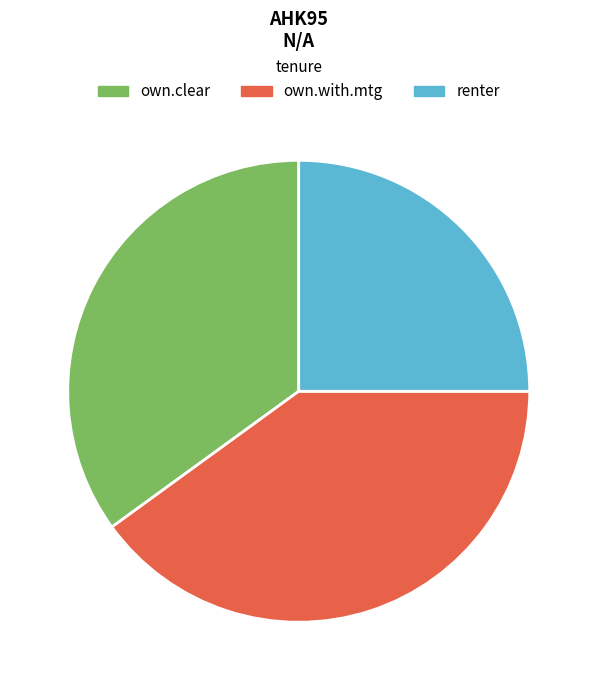

Does own.clear represent more than half of the total?

No